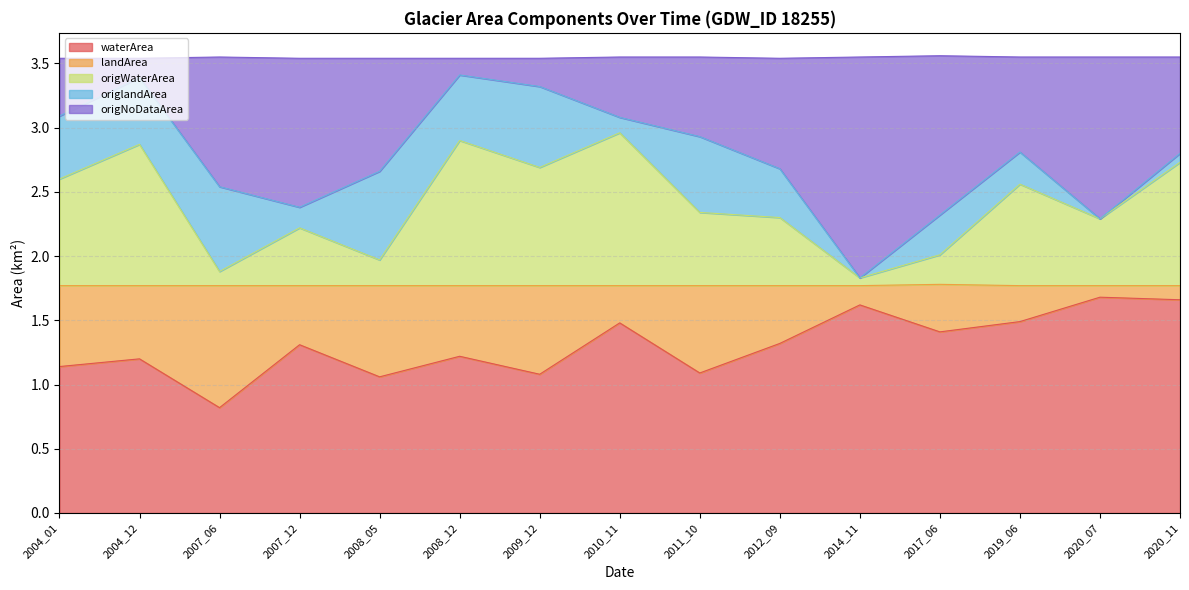

How many data points in origWaterArea are above 2?

12